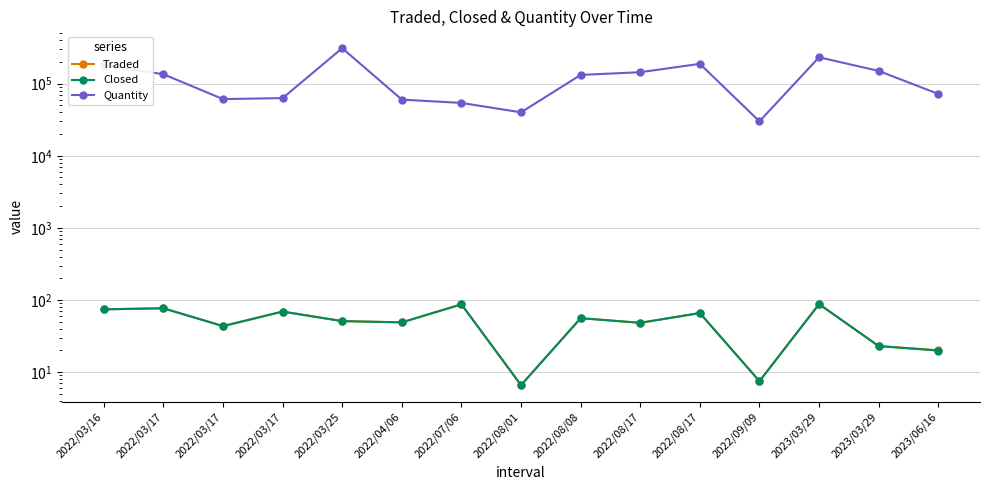

Where is Traded nearest to the value 47?

2022/08/17